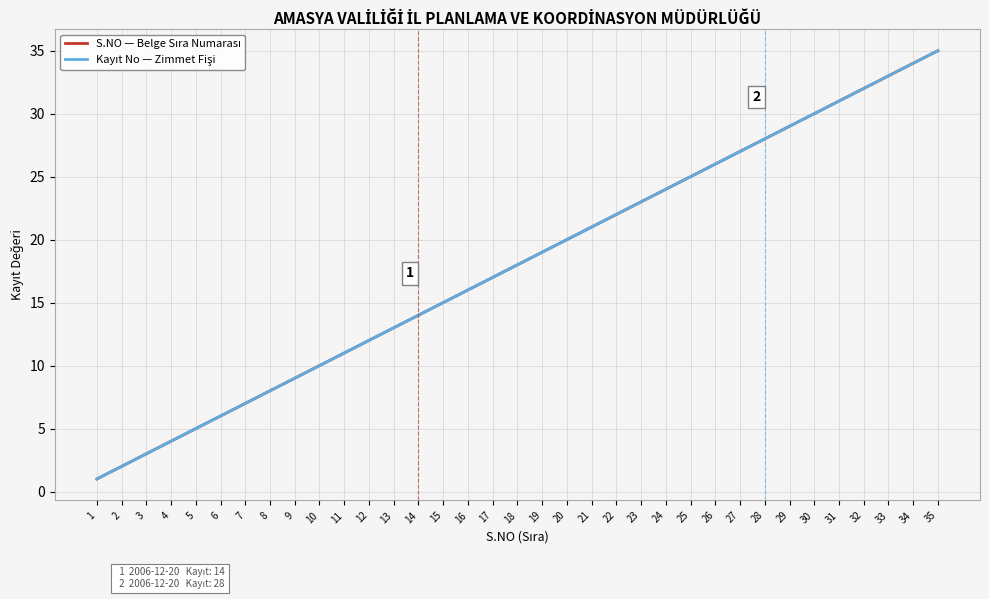

Does the chart display data point markers on the line(s)?

No